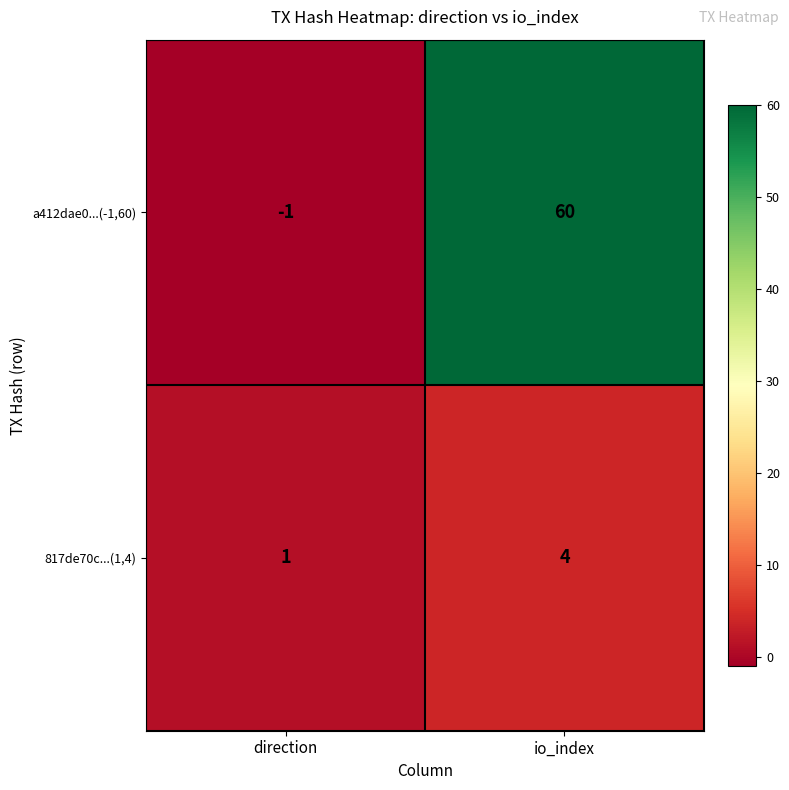

Reading left to right, list all the values displayed in this chart.

a412dae0...(-1,60): -1	60
817de70c...(1,4): 1	4